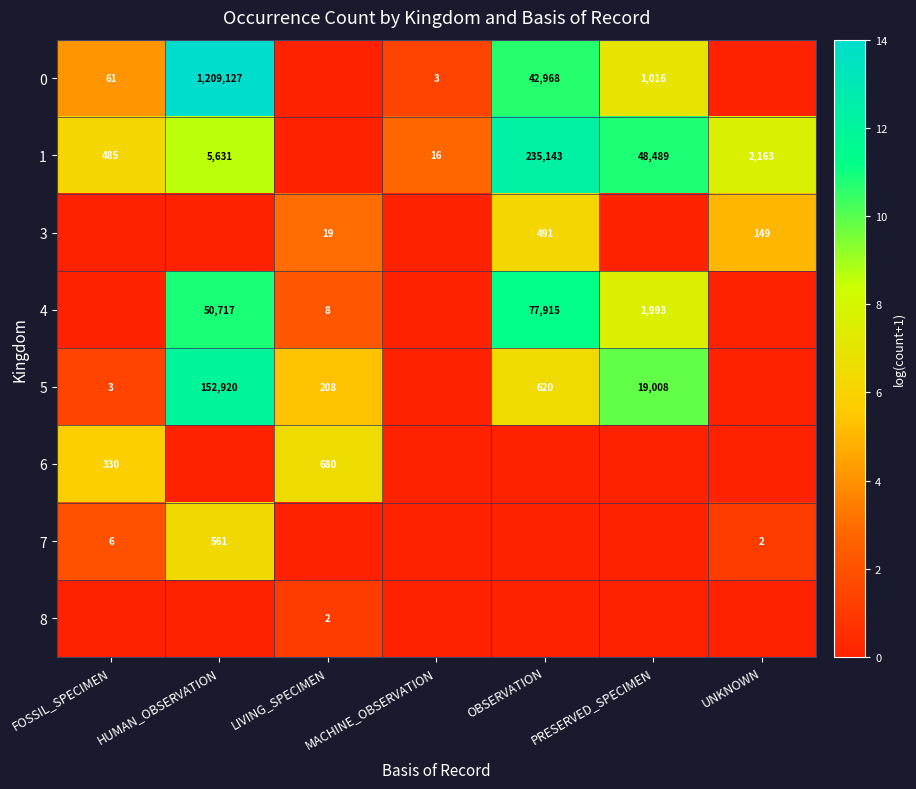

The value of 0 at OBSERVATION is 13886. True or false?

False